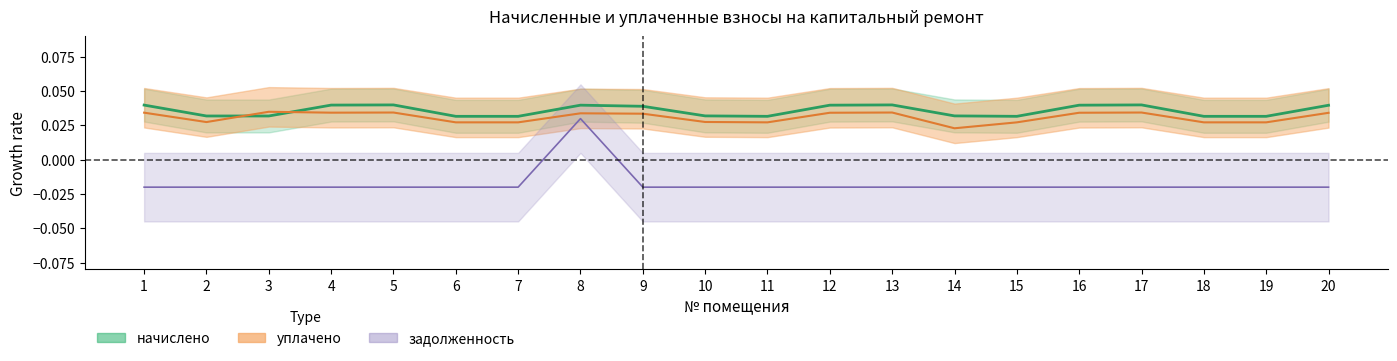

Where is the first local maximum for начислено?

5